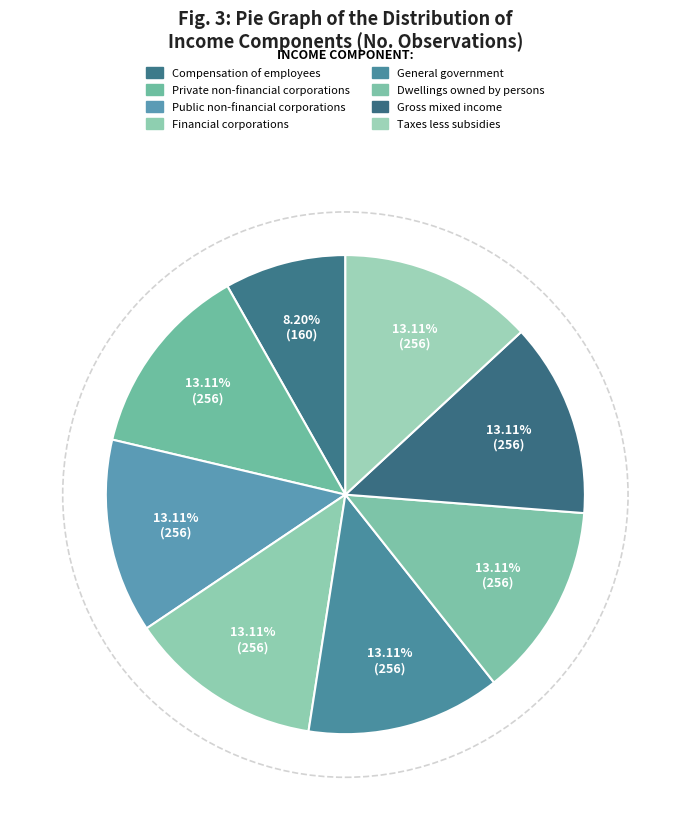

Which slice is the largest?

Private non-financial corporations